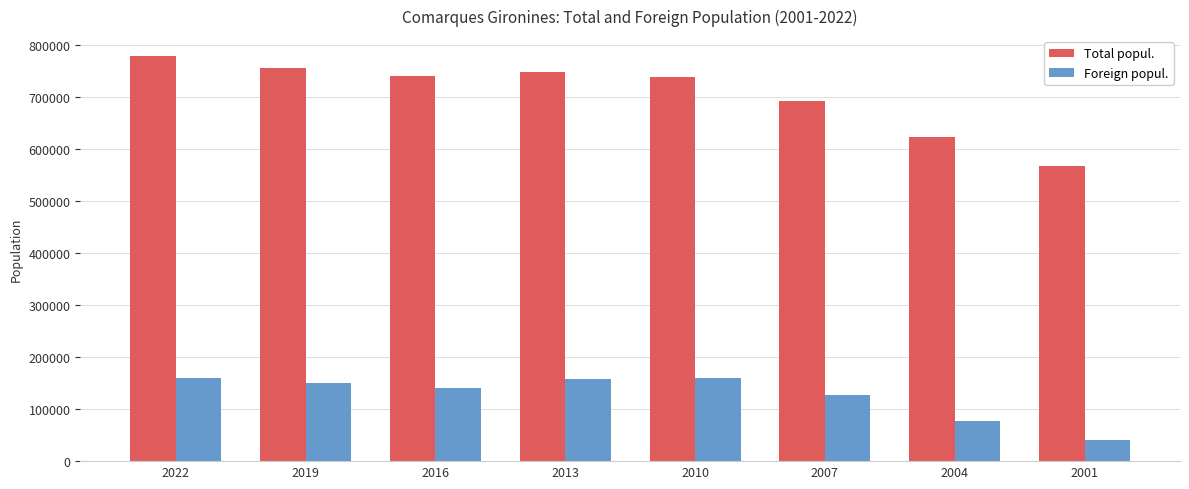

How many series are shown in this chart?

2